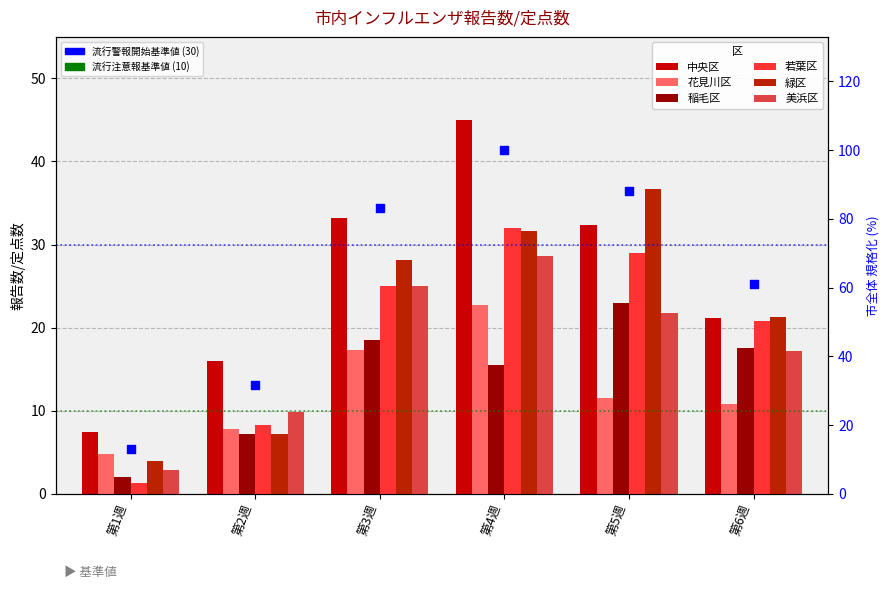

Which series reaches the minimum Y coordinate?

若葉区